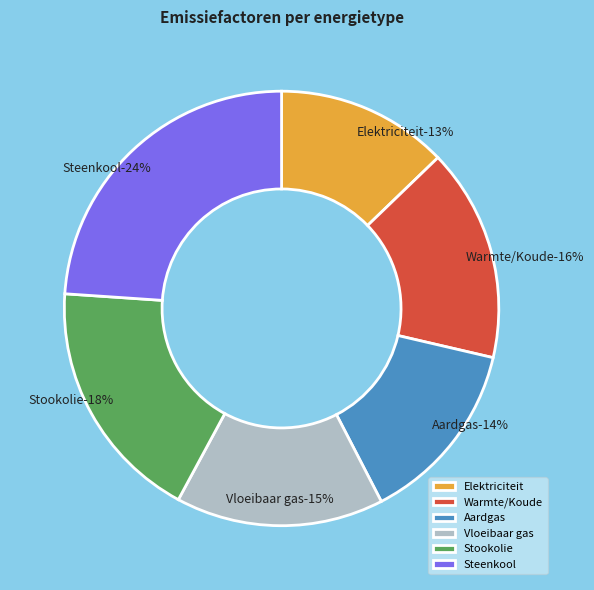

How many slices are in this pie chart?

6